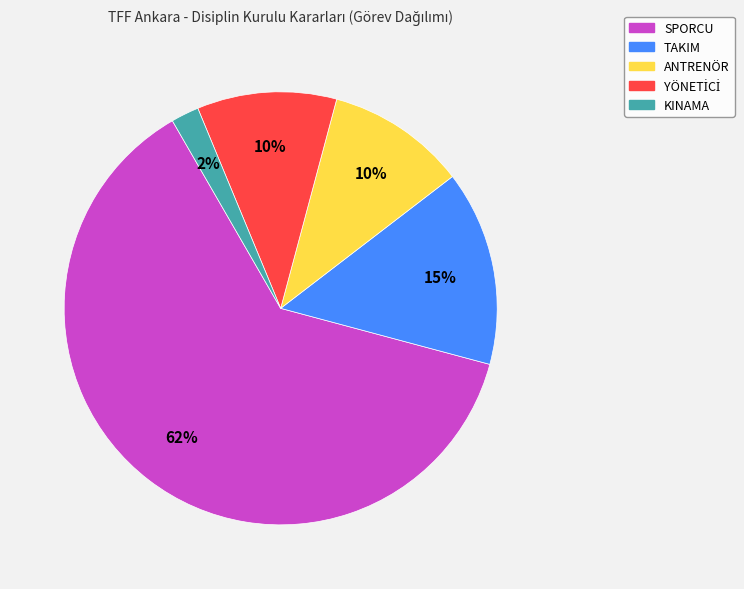

Is there any slice that represents more than half of the pie?

Yes